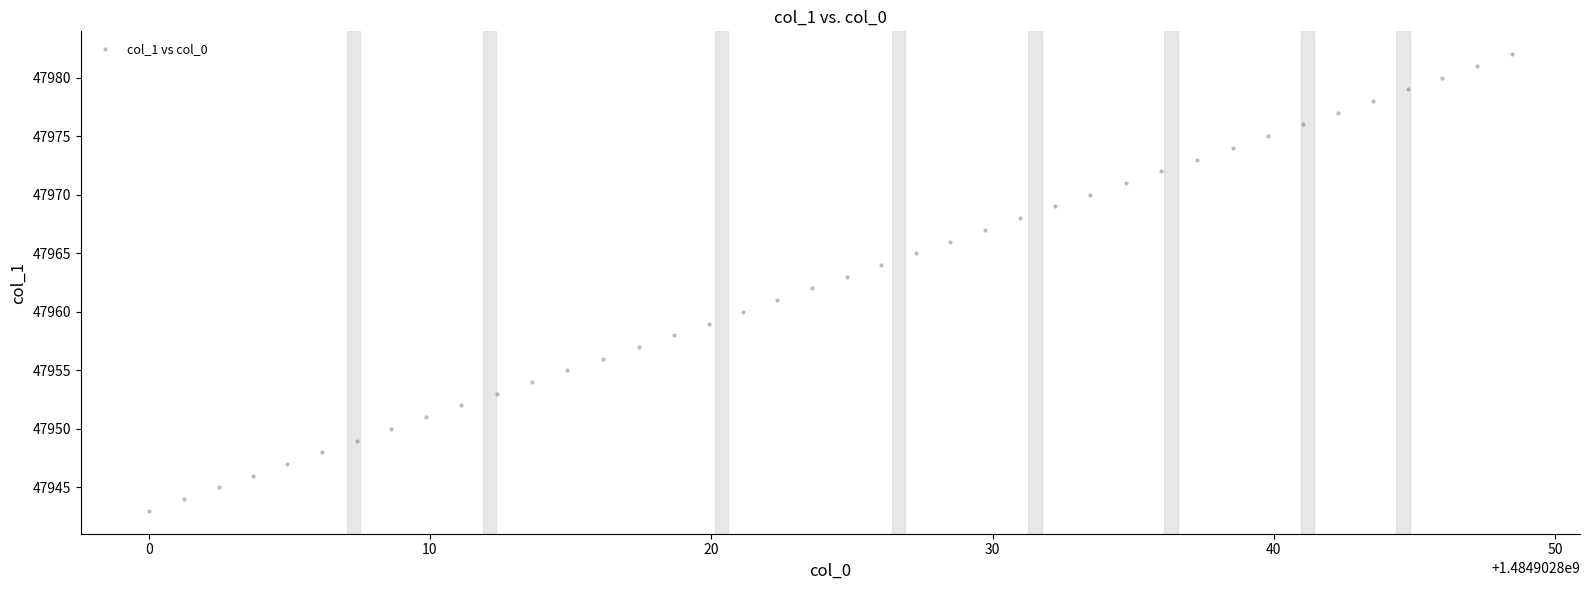

What is the range of Y values (max minus min)?

39